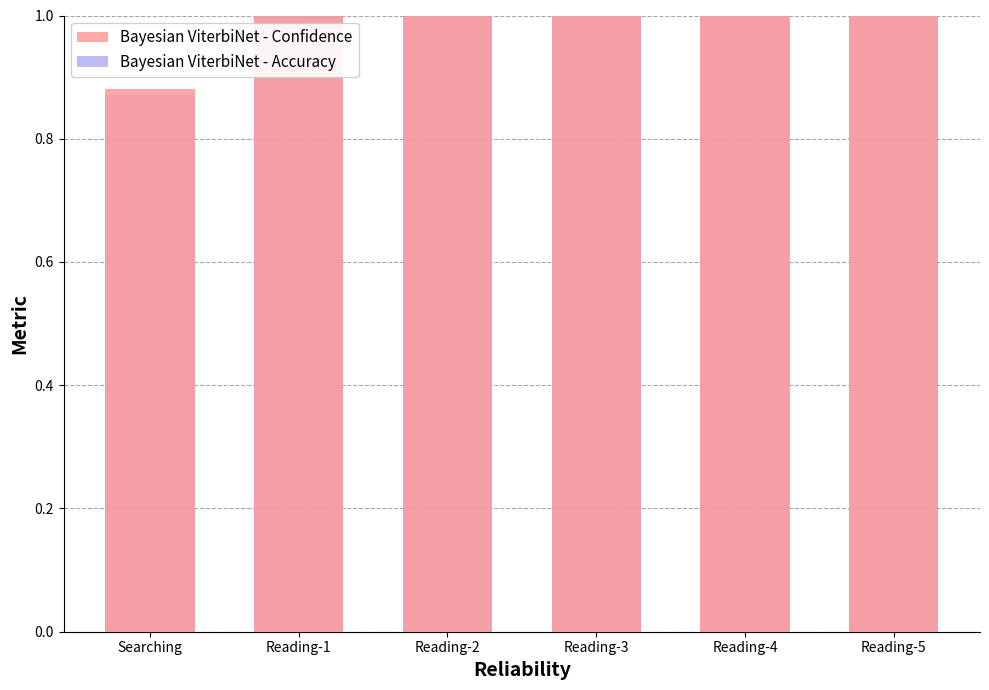

Which series has the widest spread of values?

Bayesian ViterbiNet - Accuracy